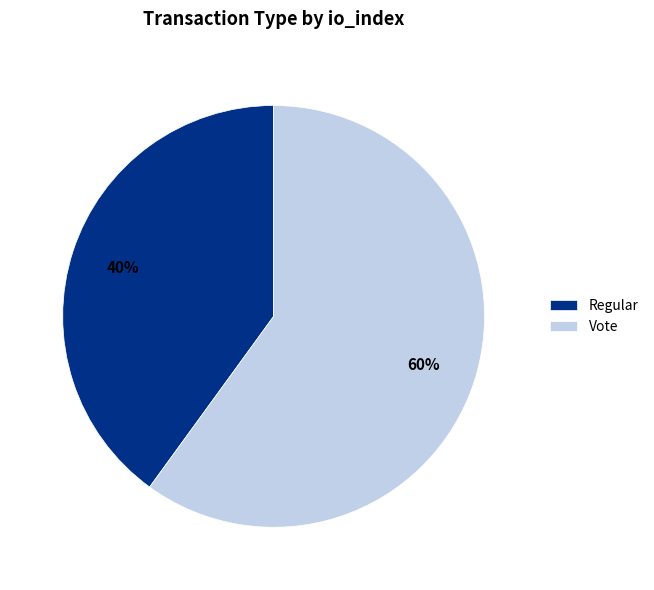

The Vote slice represents 73% of the pie. True or false?

False